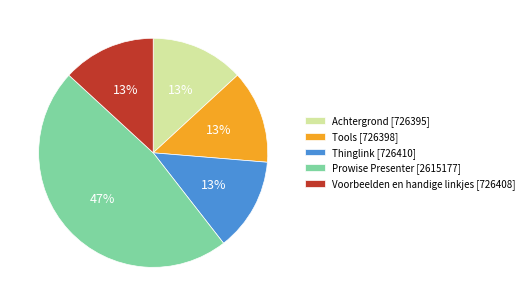

Count the number of slices in the pie.

5